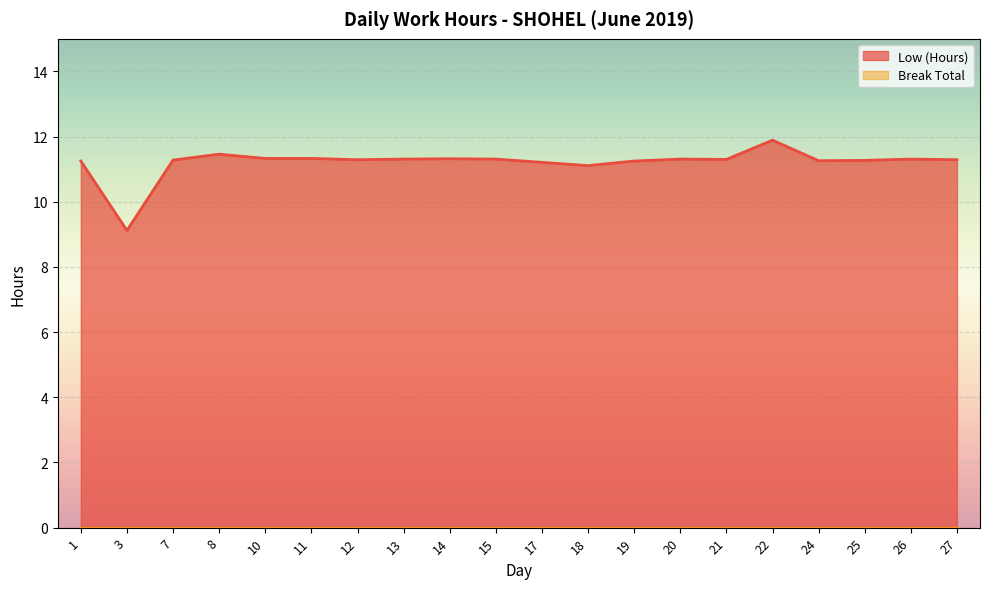

How many values are below 11?

1